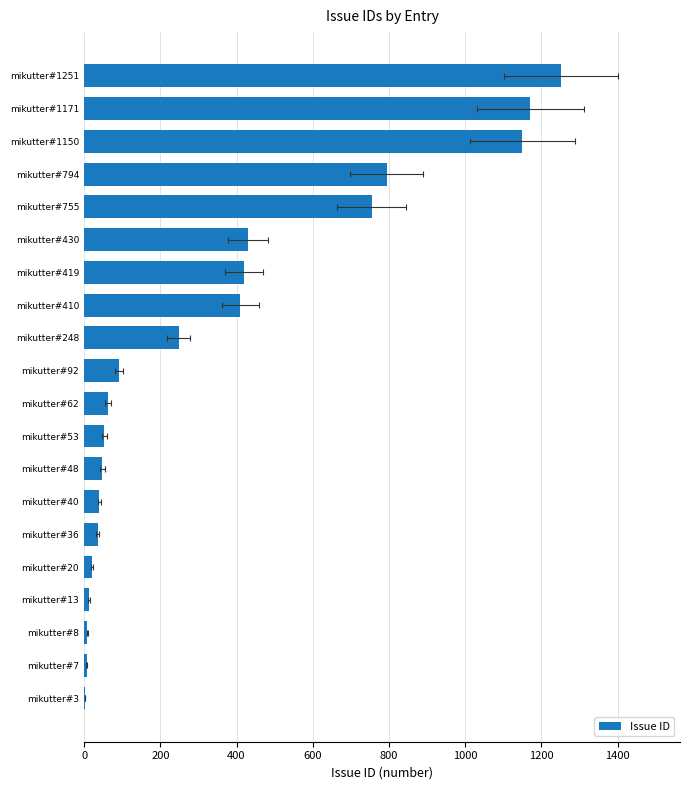

Which has a higher value, mikutter#430 or mikutter#3?

mikutter#430